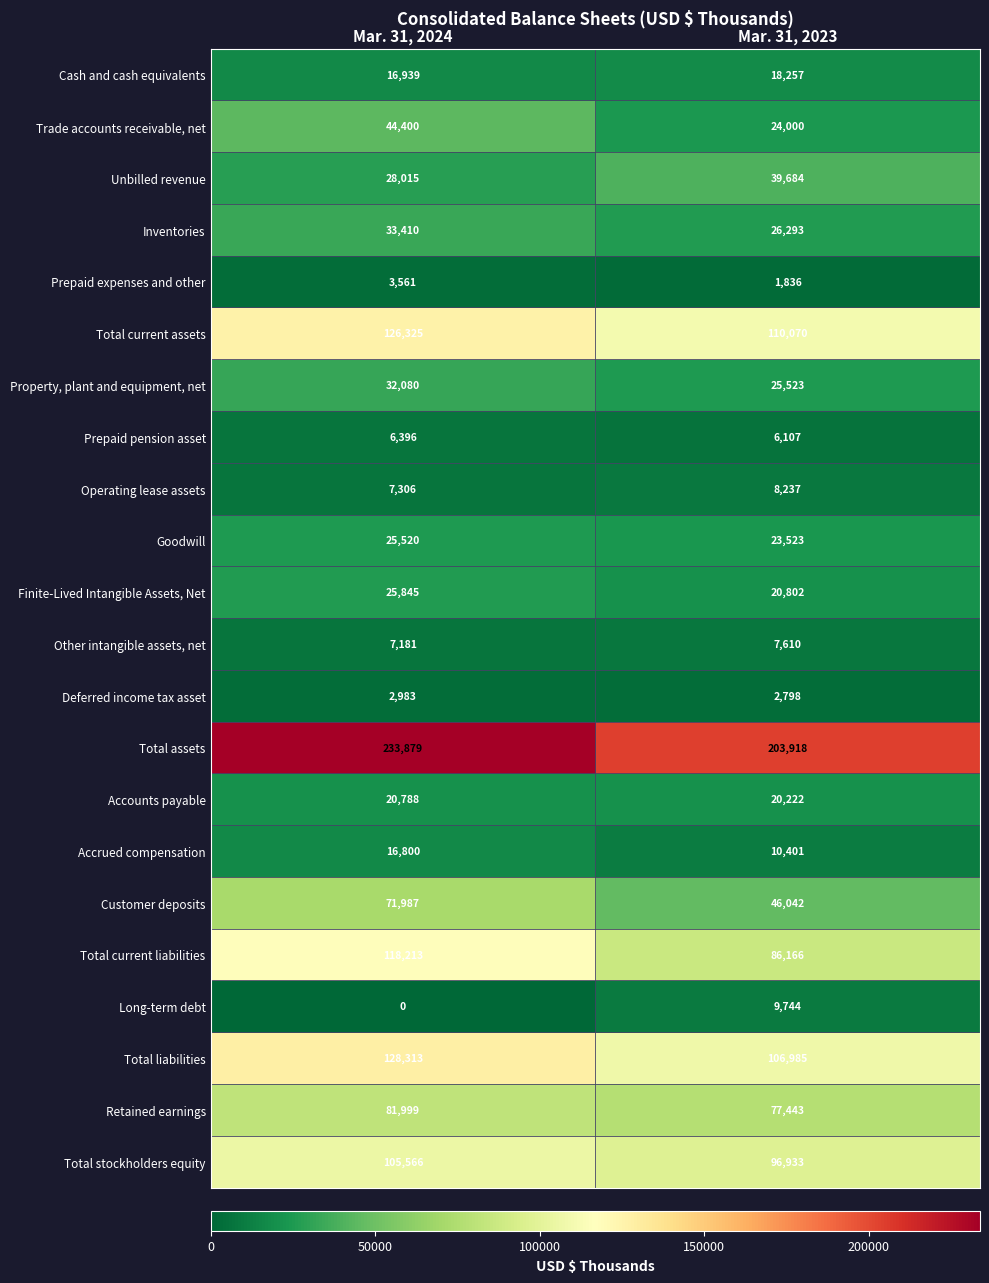

How many data points does each series have?

2